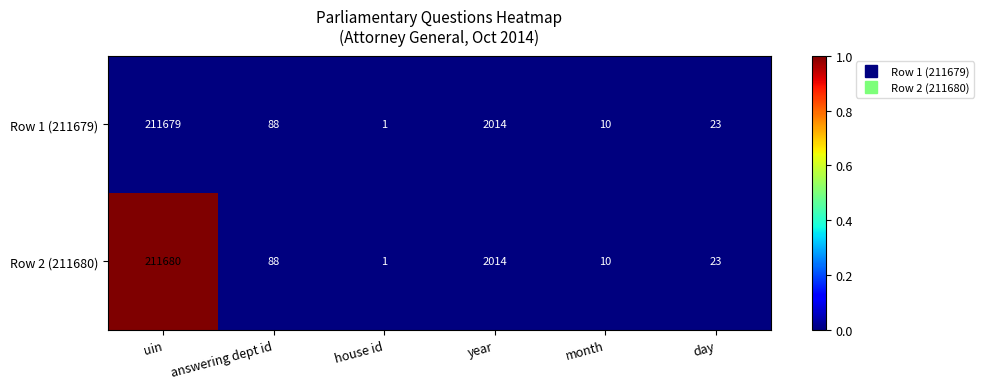

Which series has the largest total across all categories?

Row 2 (211680)